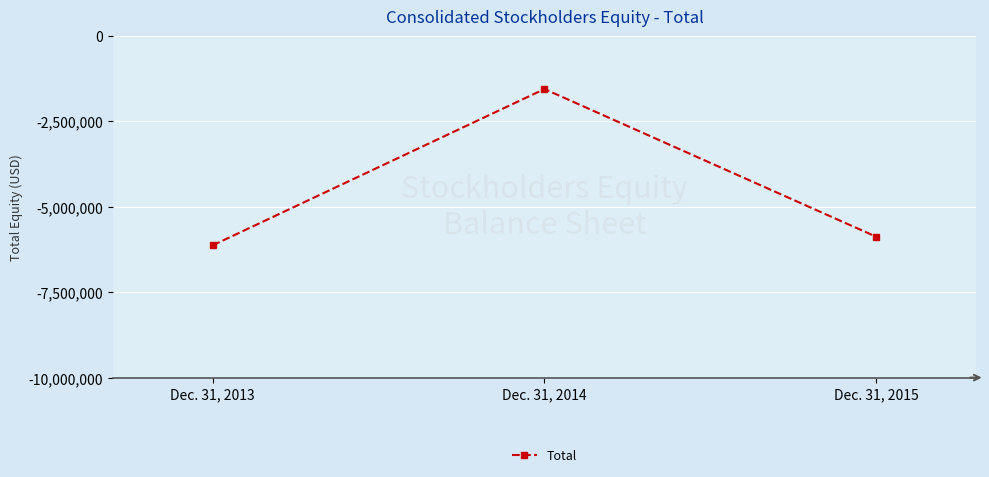

What is the difference between the maximum and second lowest values?

4326436